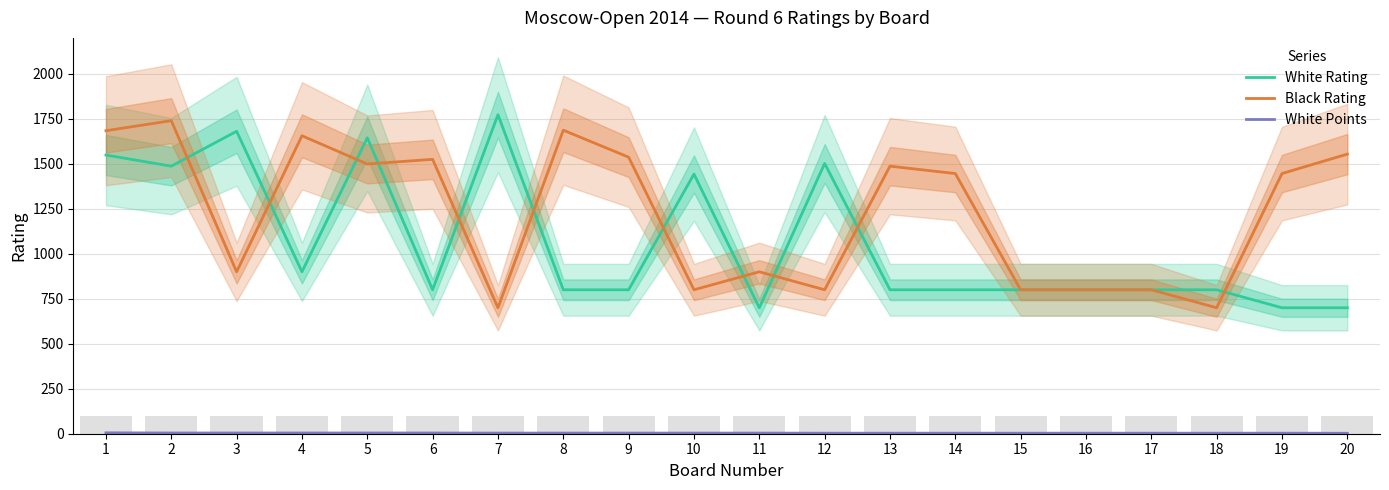

Is it true that Black Rating equals 1740.0 at 2?

True